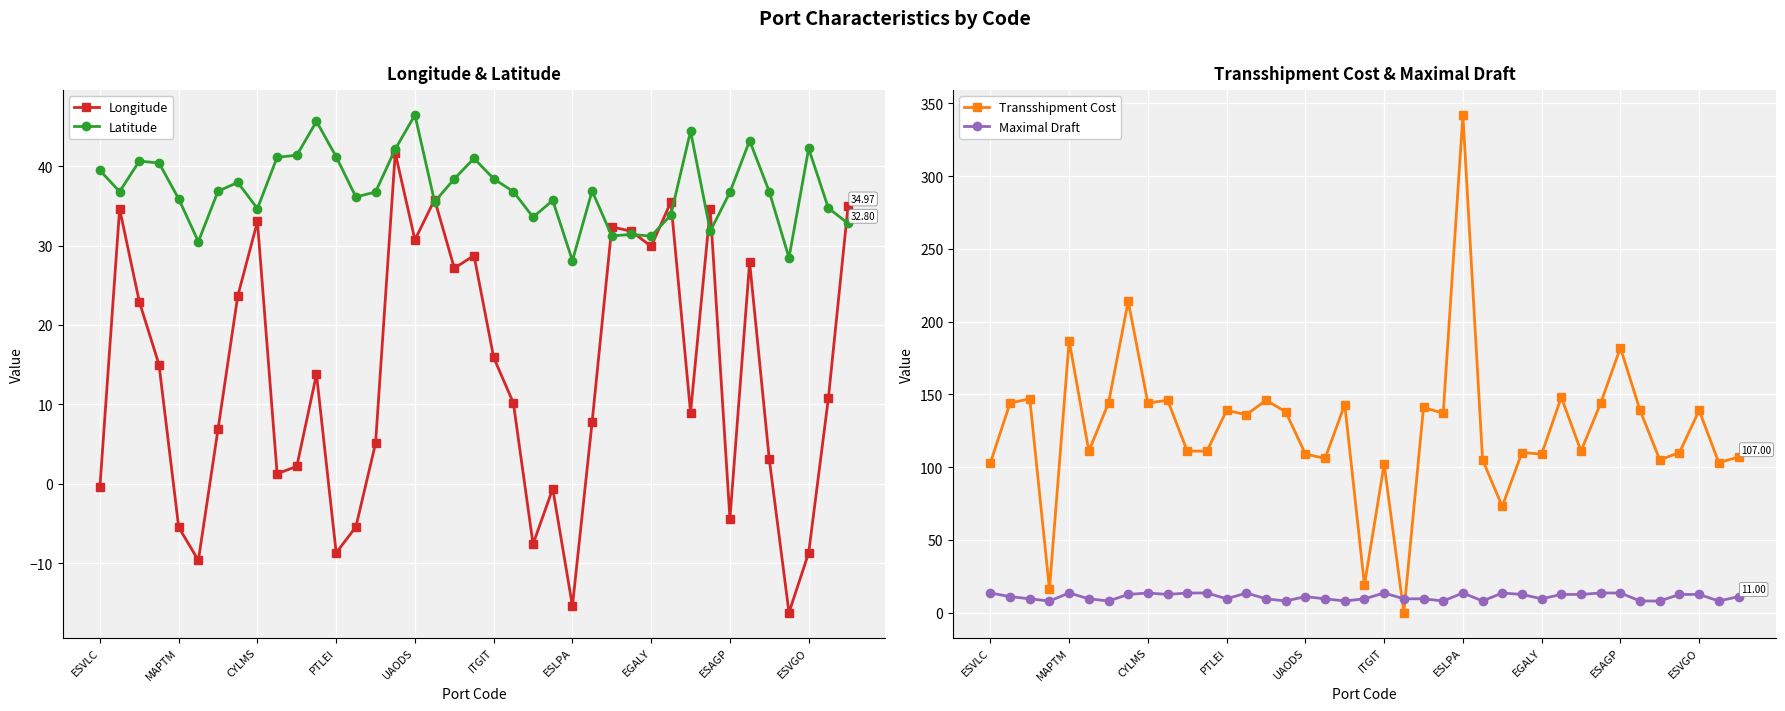

Is the value of Latitude at 38 greater than the value of Transshipment Cost at 26?

No